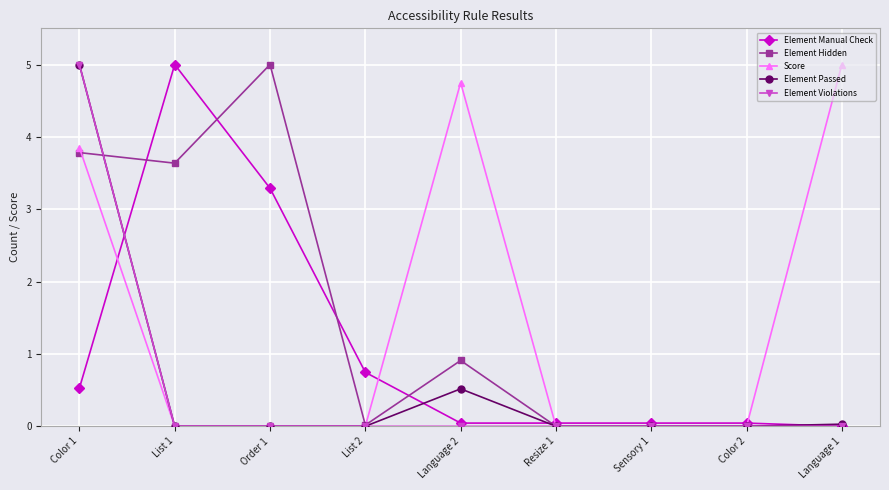

Where do Element Manual Check and Score first cross each other?

Color 1 and List 1